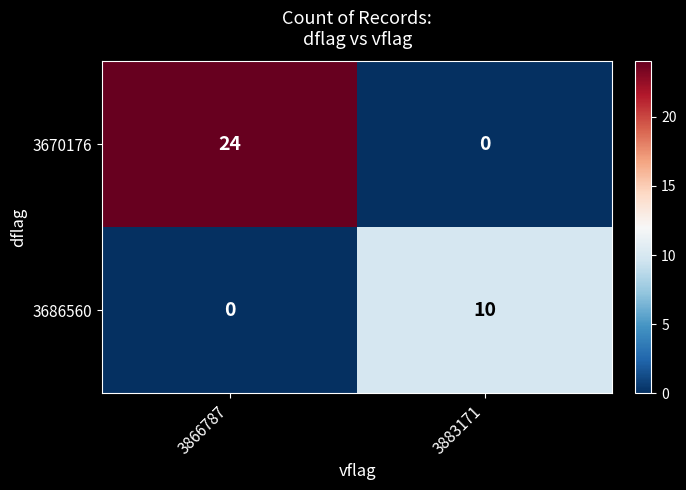

Reading right to left, transcribe all the data shown in this chart.

3670176: 3883171=0	3866787=24
3686560: 3883171=10	3866787=0